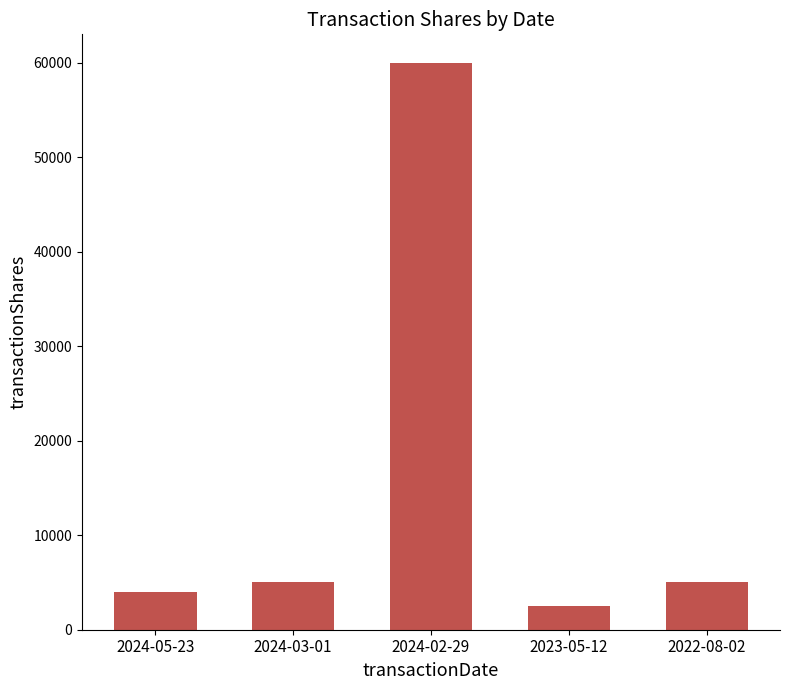

What is the difference between the maximum and minimum values?

57500